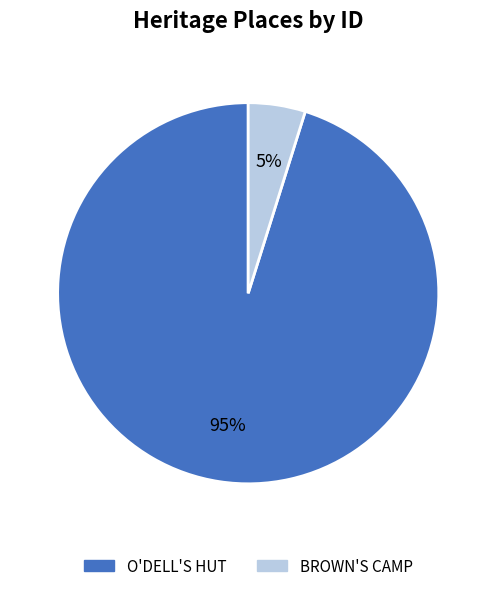

Which slice is the smallest?

BROWN'S CAMP